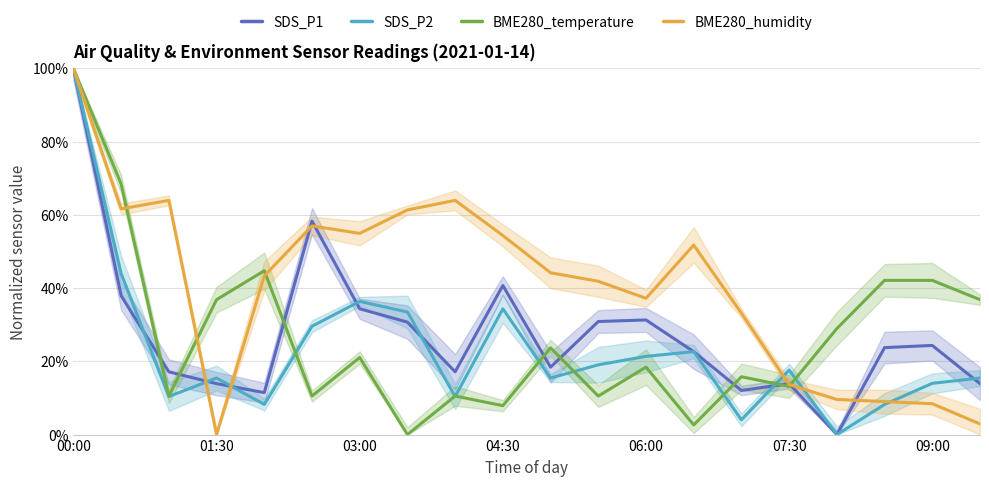

At how many categories does at least one series exceed 87?

1